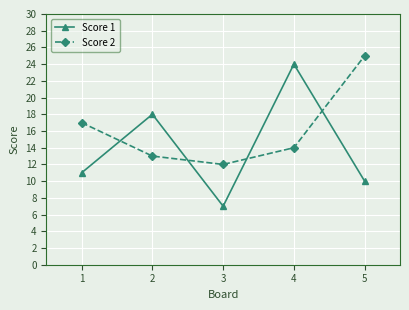

At which label does Score 2 reach its peak?

5